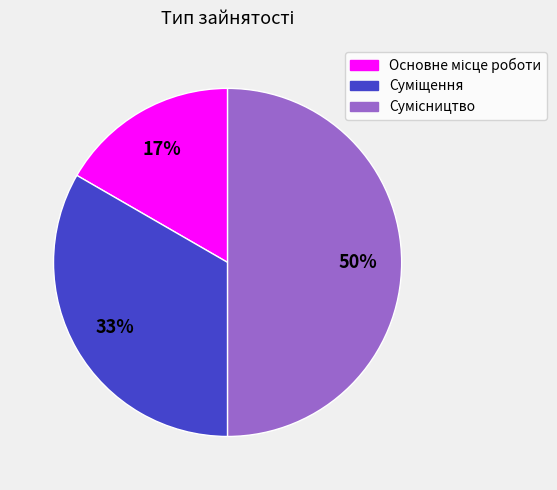

To the nearest percent, what is the average slice percentage?

33%